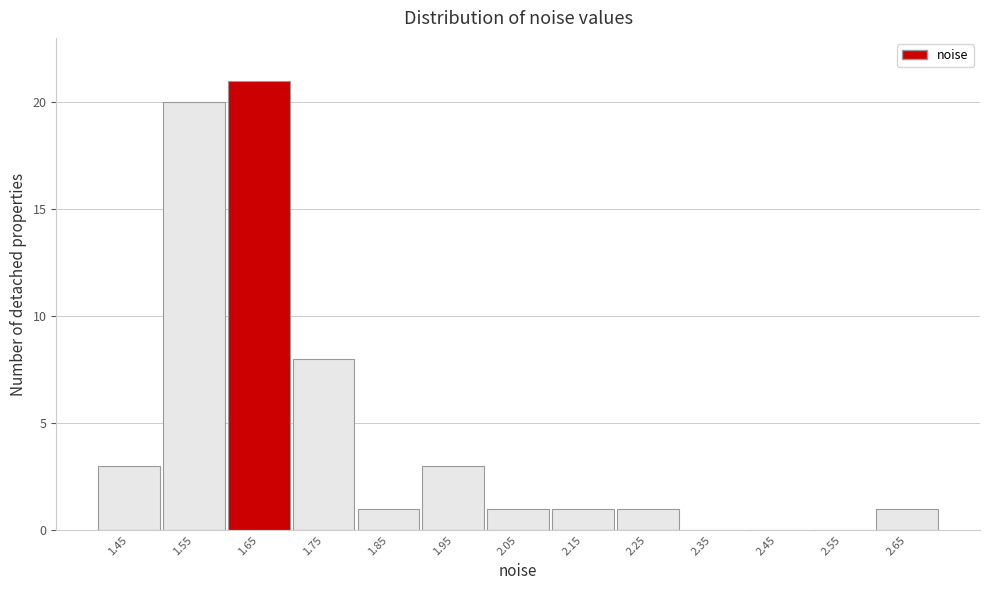

Reading left to right, transcribe this chart: for each bar, give the range it covers on the x-axis and its height. The values are not printed on the chart, so give them approximately, as read against the axis.

1.4 to 1.5: 3
1.5 to 1.6: 20
1.6 to 1.7: 21
1.7 to 1.8: 8
1.8 to 1.9: 1
1.9 to 2.0: 3
2.0 to 2.1: 1
2.1 to 2.2: 1
2.2 to 2.3: 1
2.3 to 2.4: 0
2.4 to 2.5: 0
2.5 to 2.6: 0
2.6 to 2.7: 1